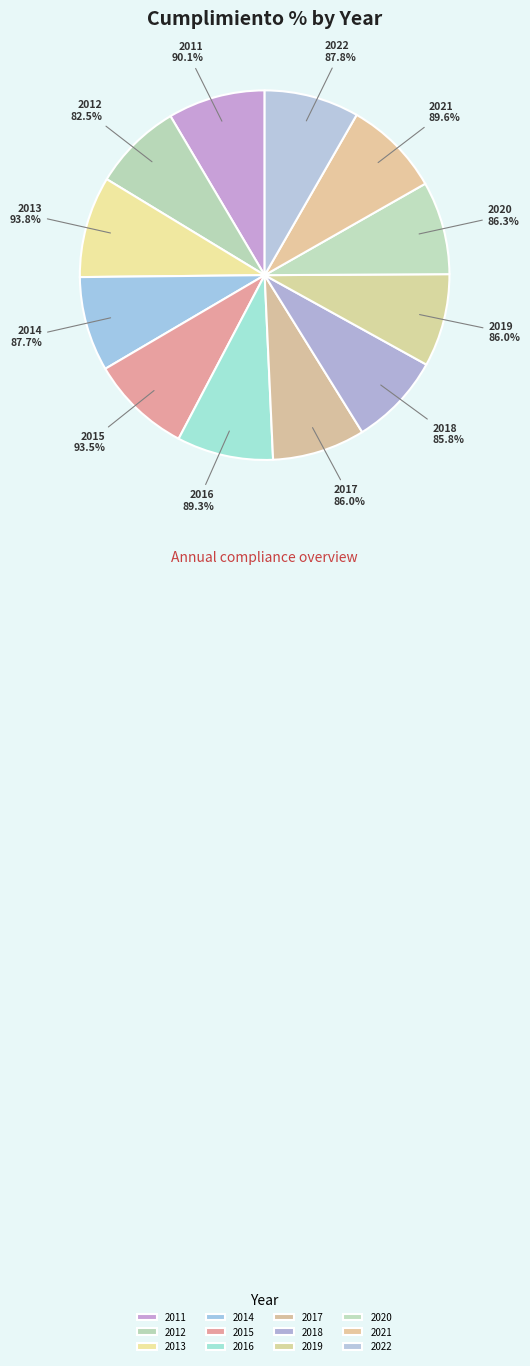

To the nearest percent, what portion does 2017 represent?

8%